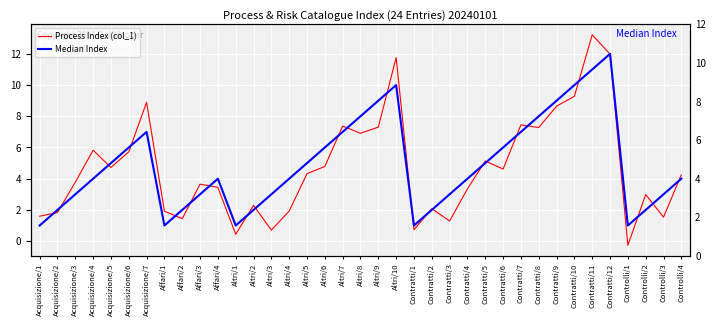

What is the average value of the Process Index (col_1) series?

4.7